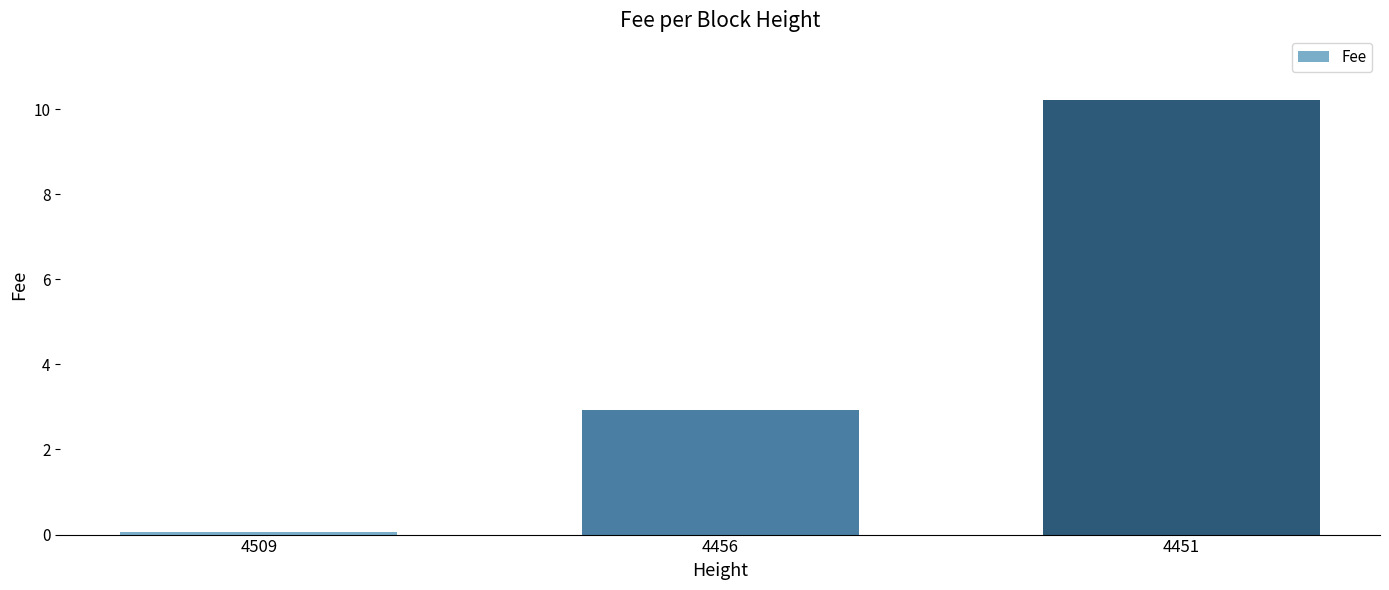

List the labels in order of value, smallest first.

4509, 4456, 4451